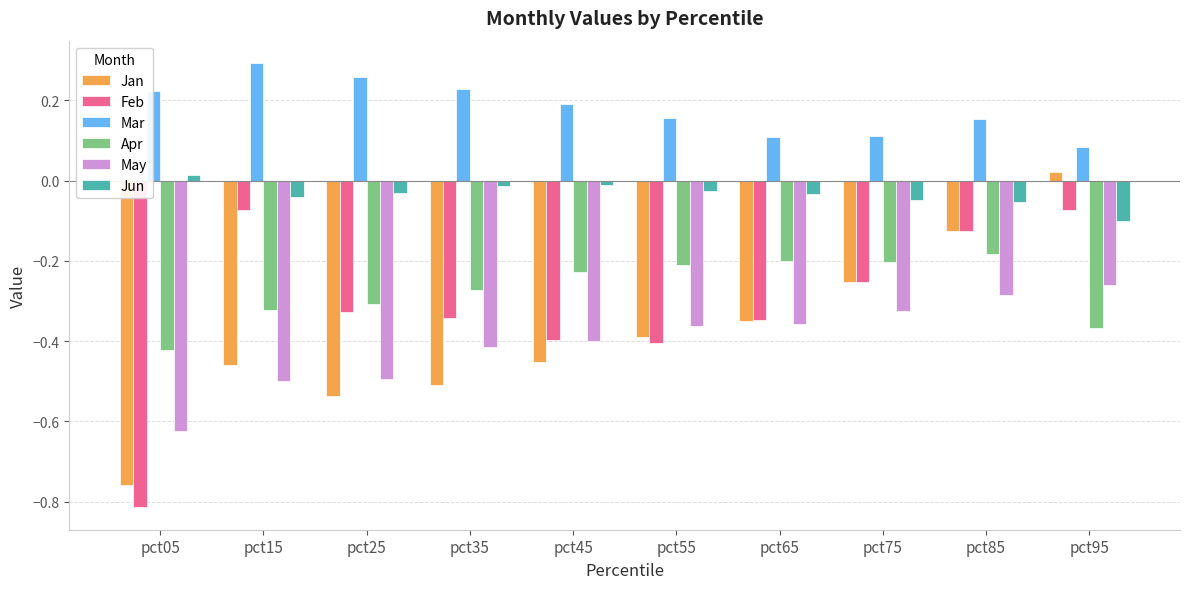

What is the difference between the maximum and minimum values in the Jan series?

0.8